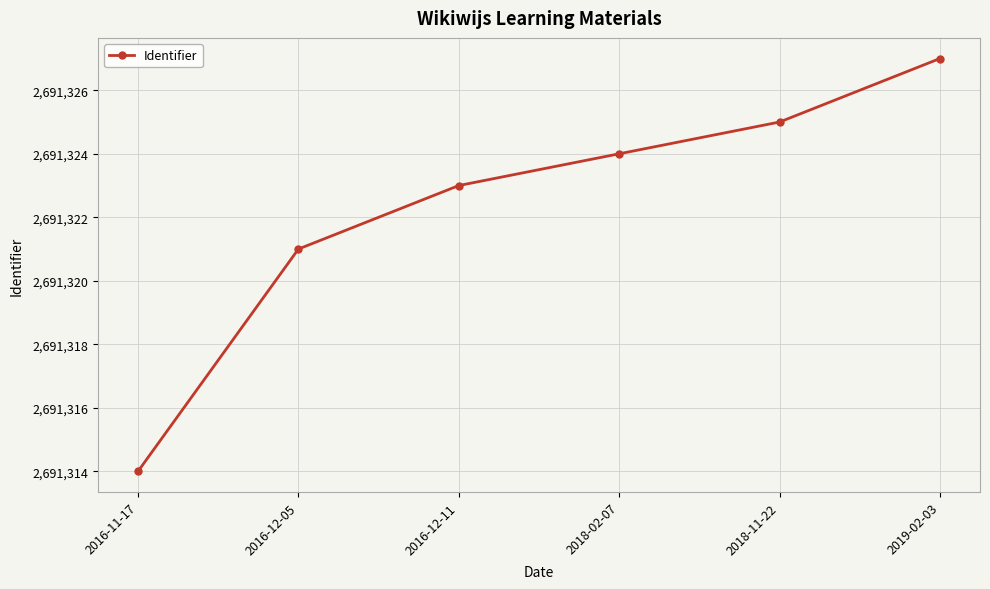

Is it true that the value at 2019-02-03 is 2691327?

True